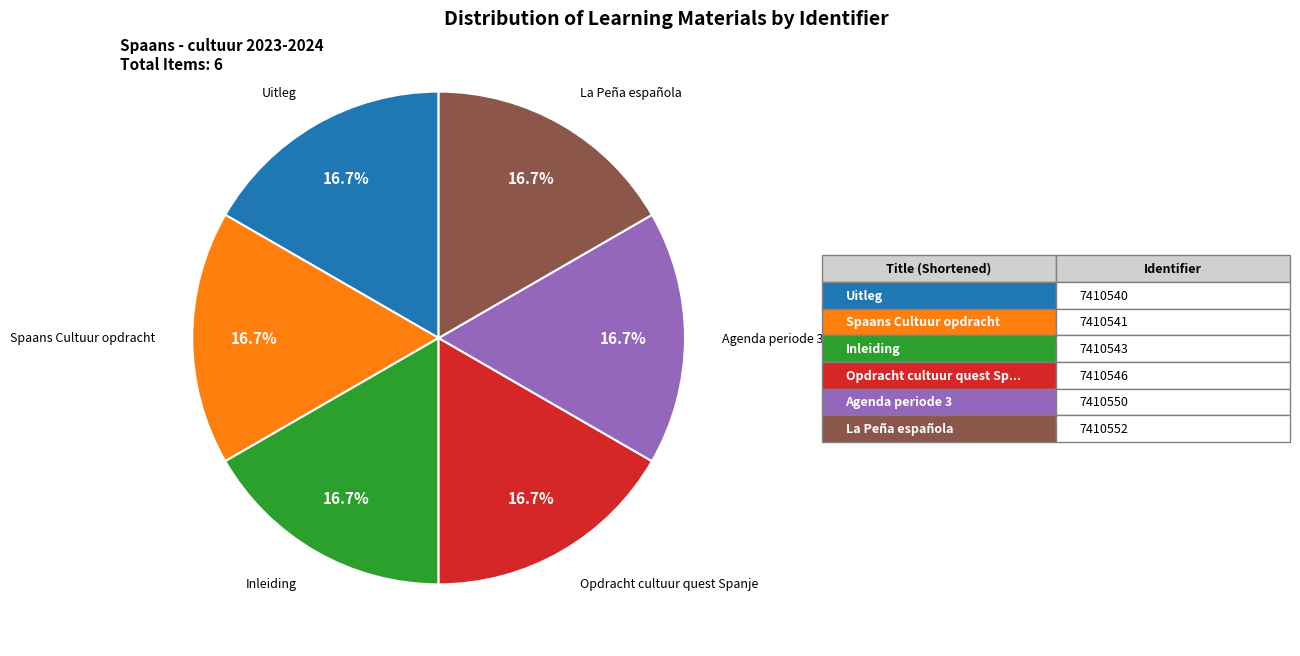

Approximately how many times larger is the value at Inleiding compared to La Peña española?

1.0